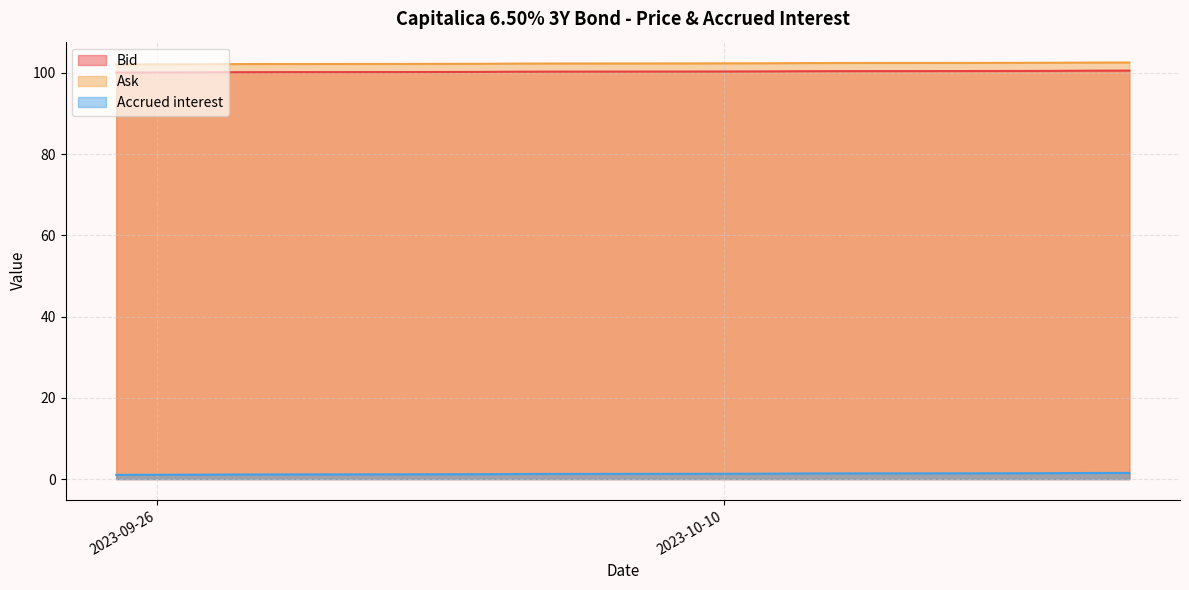

True or false: Bid and Accrued interest intersect in this chart.

False